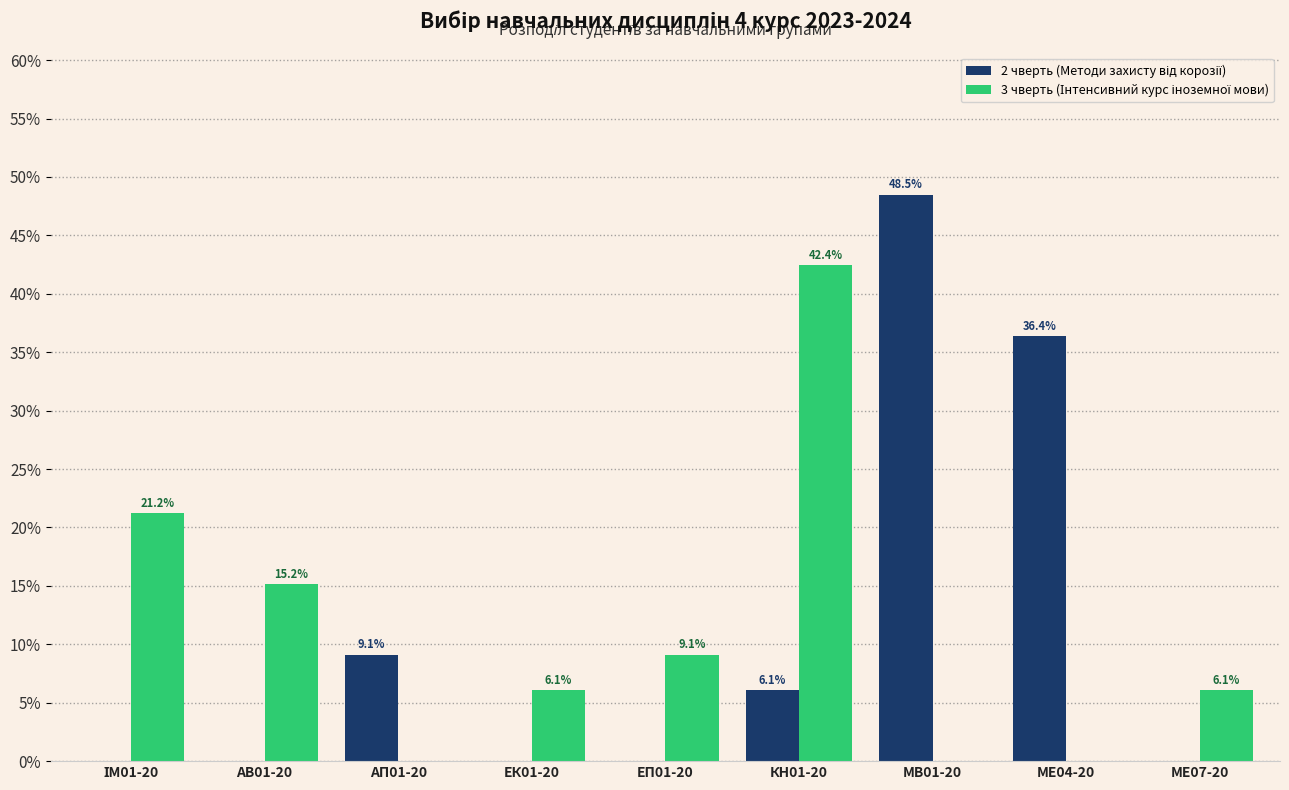

What is the total value across all series at АВ01-20?

15.2